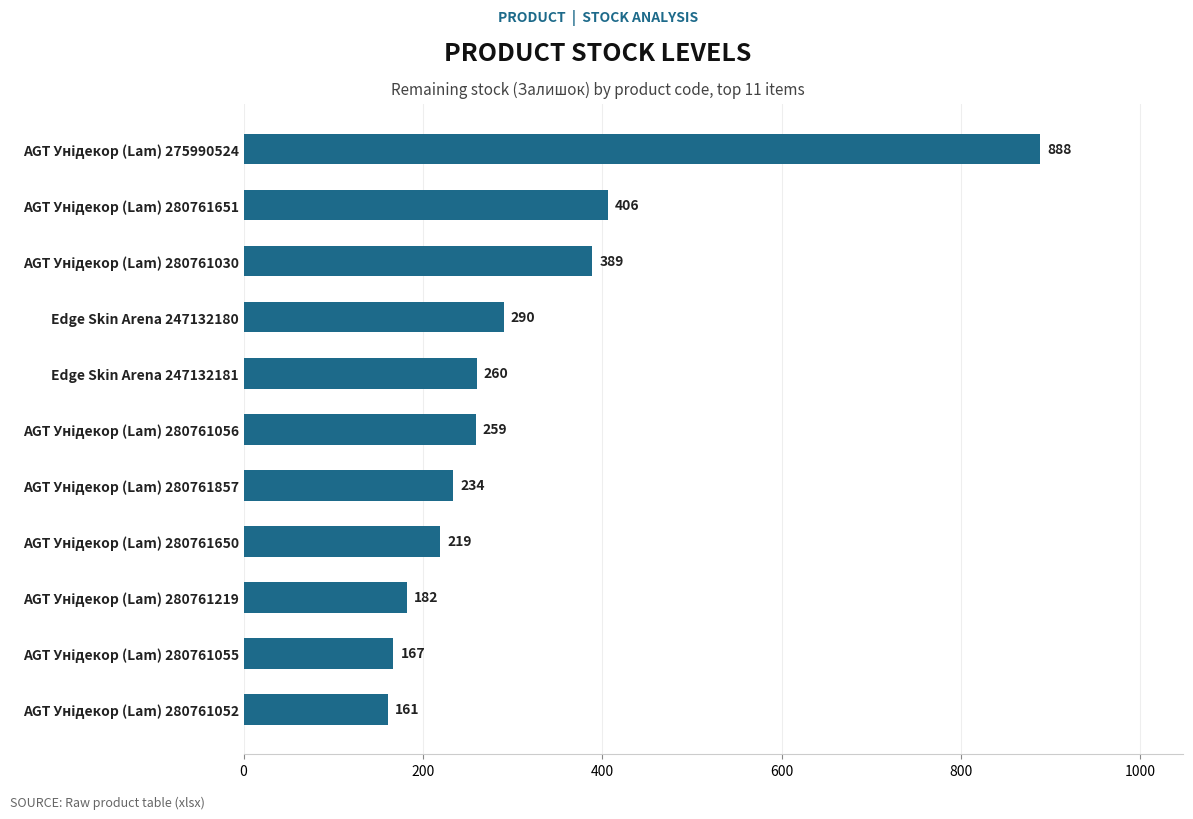

What is the ratio of the value at Edge Skin Arena 247132181 to the value at Edge Skin Arena 247132180?

0.9